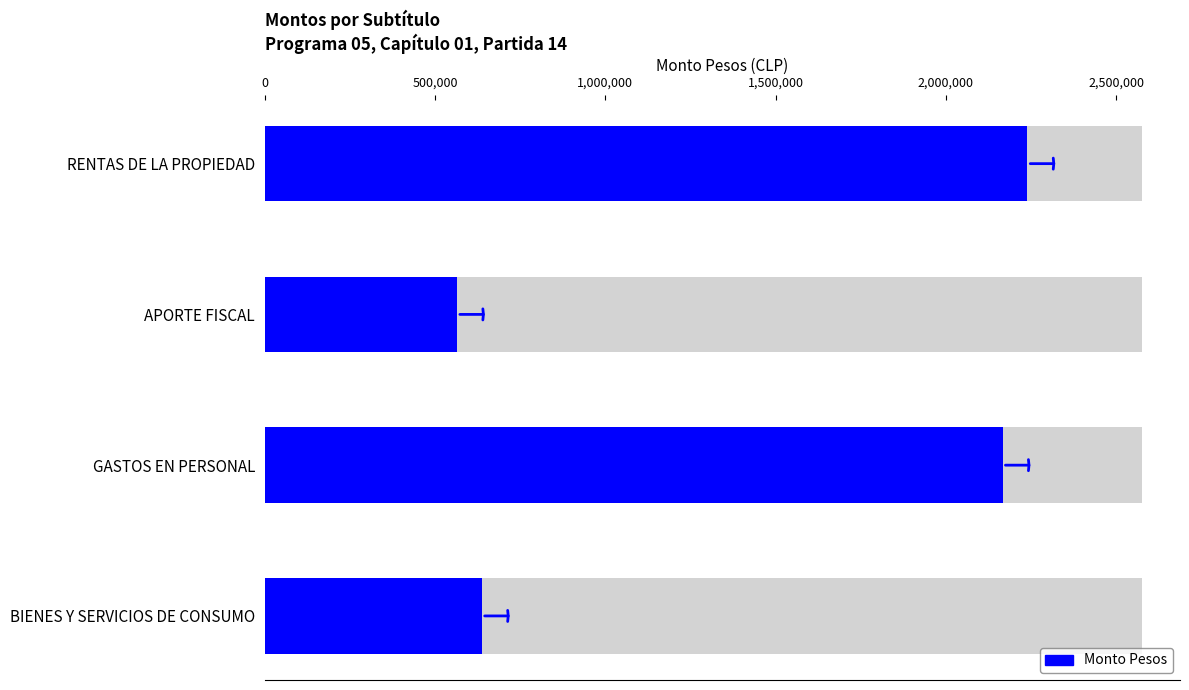

Are the bars horizontal?

Yes